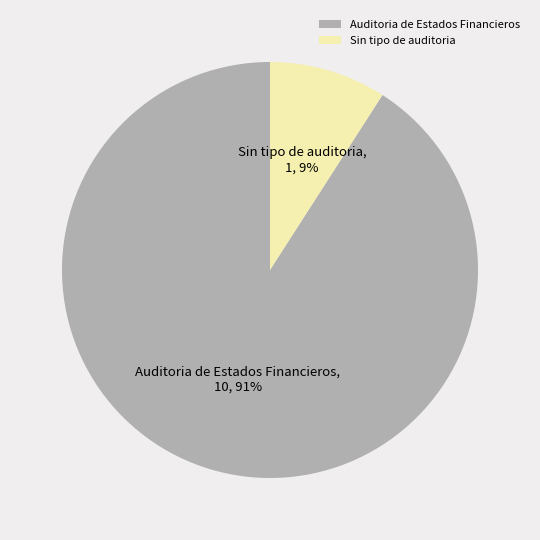

The Sin tipo de auditoria slice represents 9% of the pie. True or false?

True